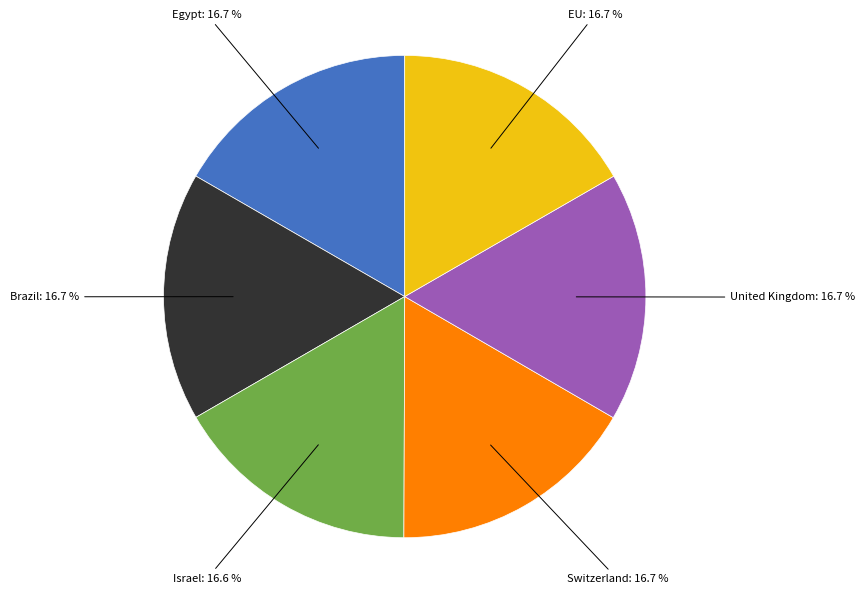

Does any single category account for the majority?

No